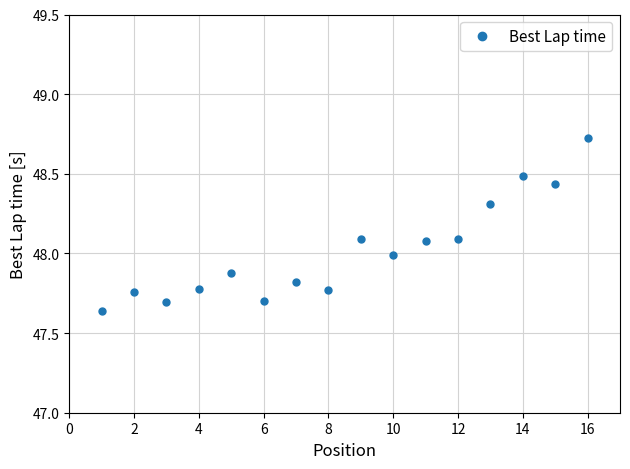

True or false: the data has more than 0 interior local peaks.

True